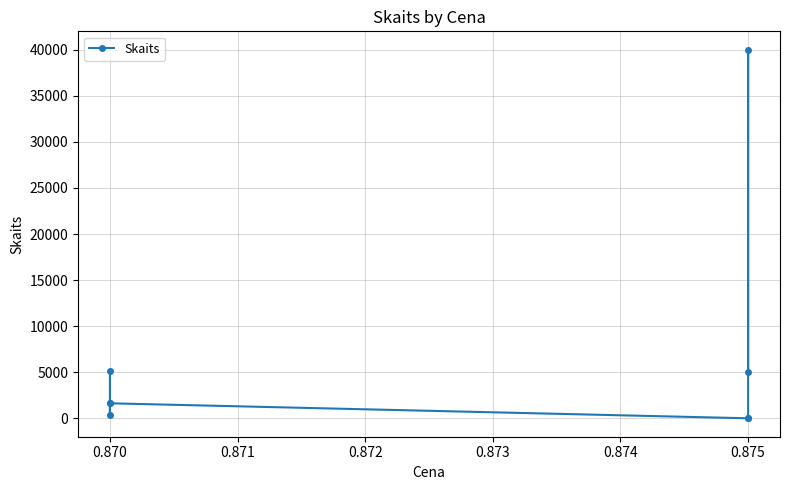

What is the maximum value shown in the chart?

40000